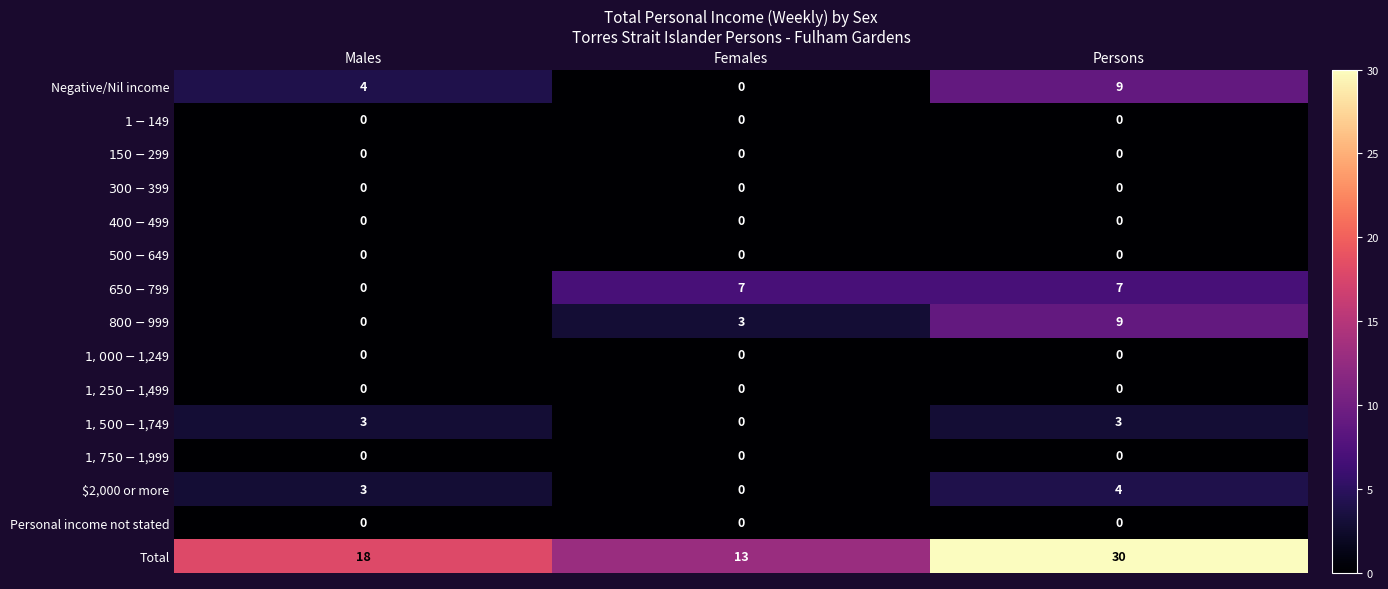

True or false: $2,000 or more has a value of 3 at Males.

True